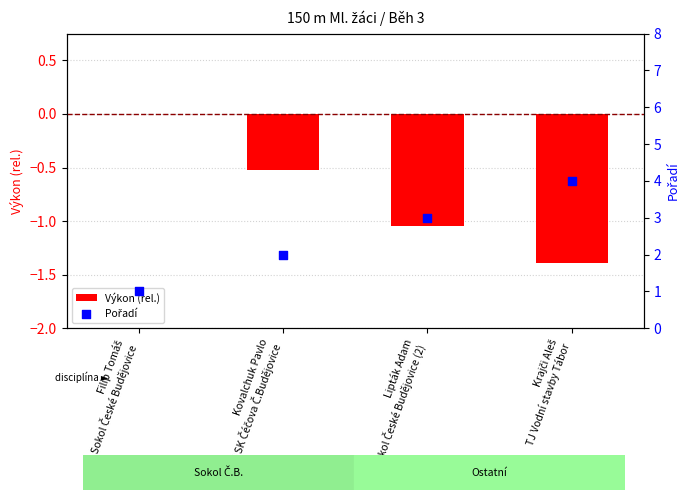

What is the total value across all series at Lipták Adam
Sokol České Budějovice (2)?

1.9